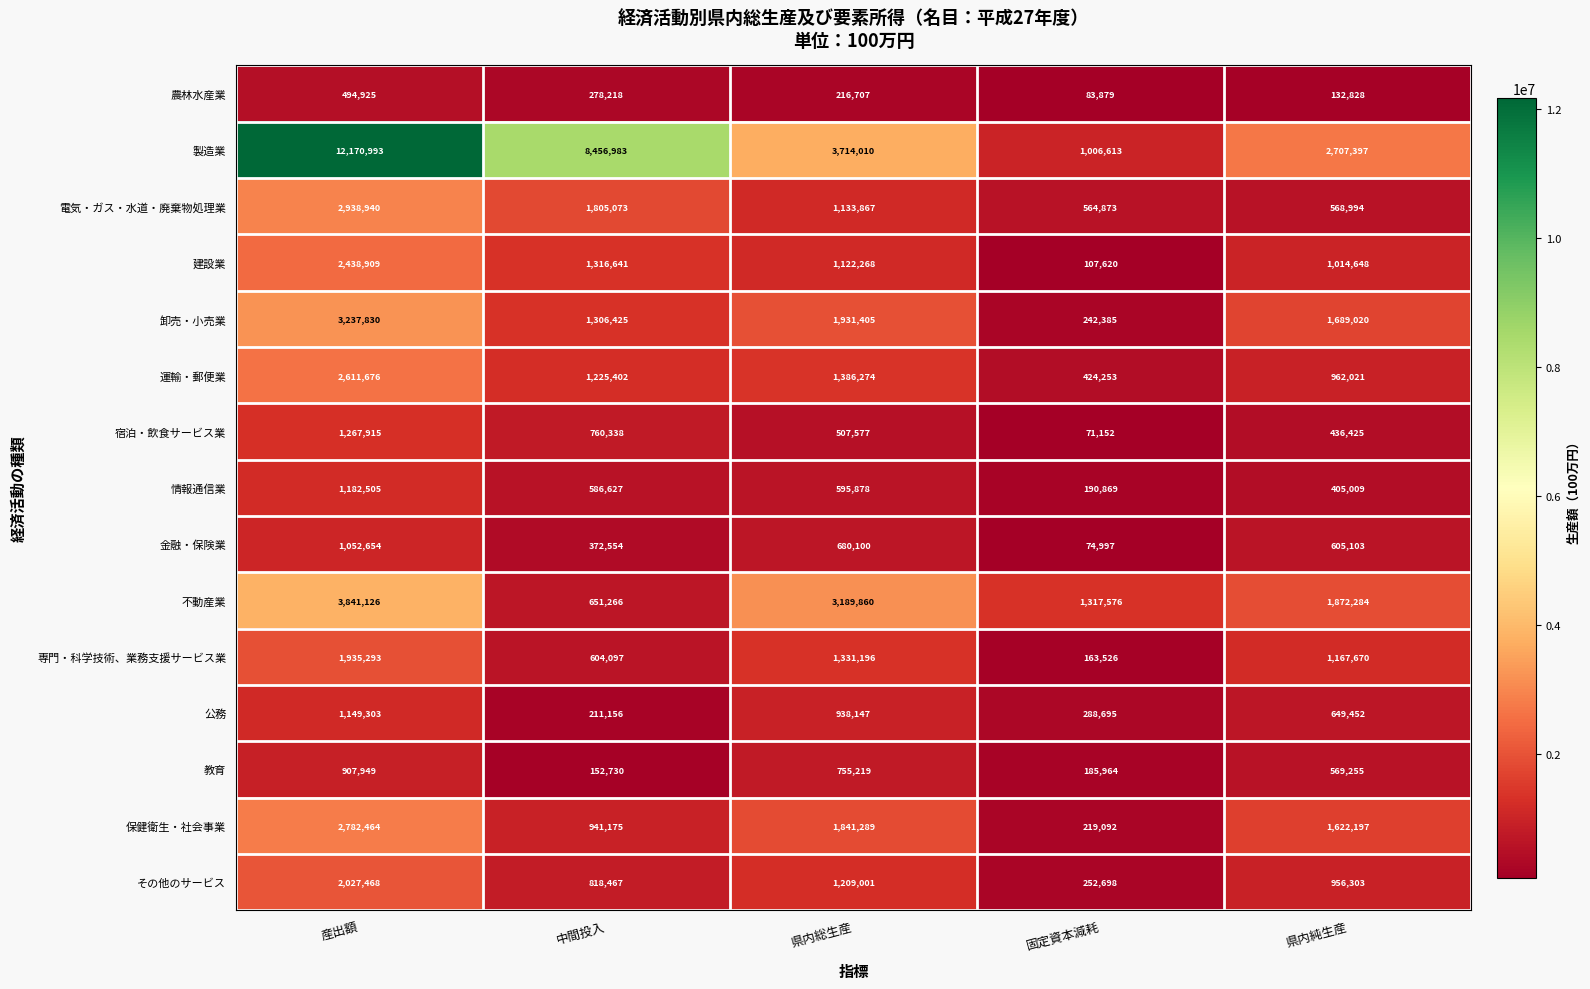

Where does the 農林水産業 series first go above 216707?

産出額